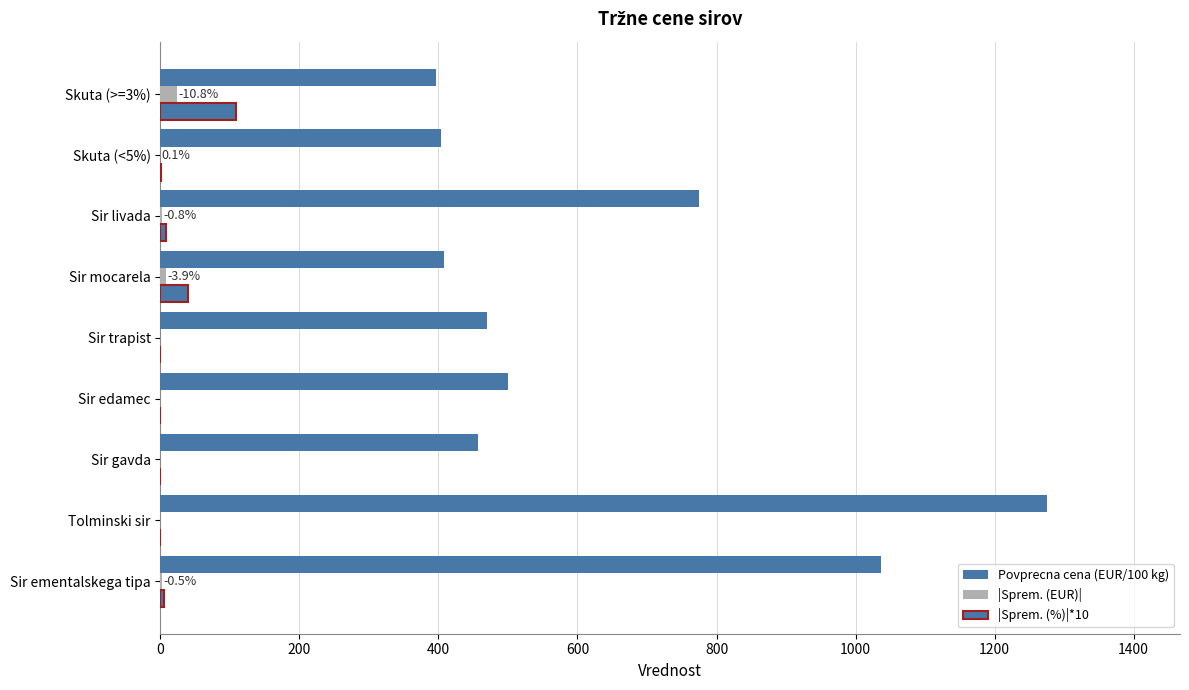

How many data points in |Sprem. (%)|*10 are above 0?

5